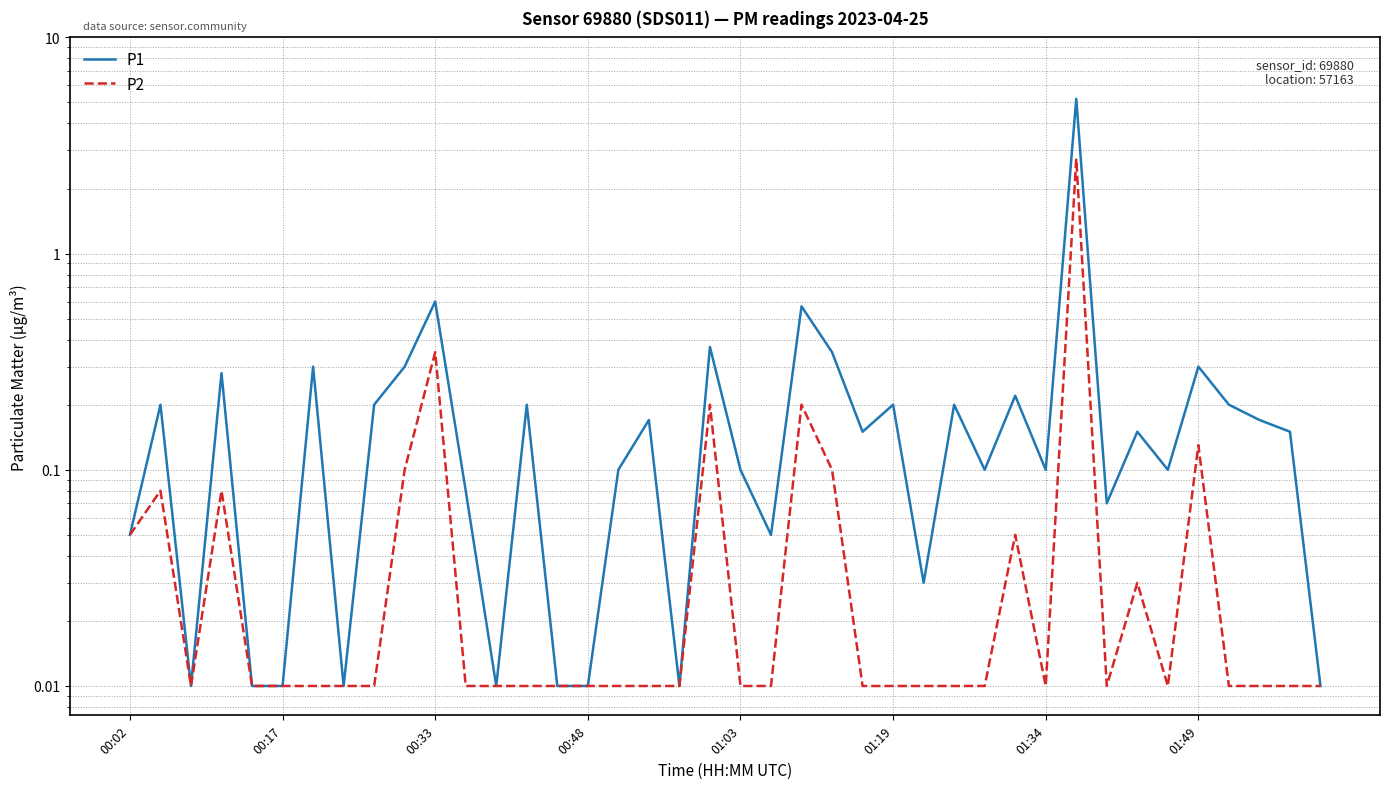

Between 32 and 33, which is larger?

33